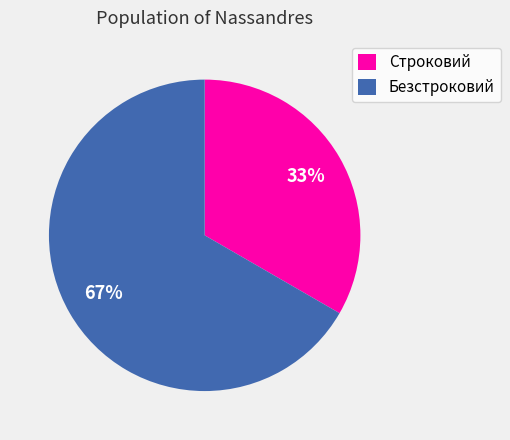

What is the largest slice in the pie chart?

Безстроковий